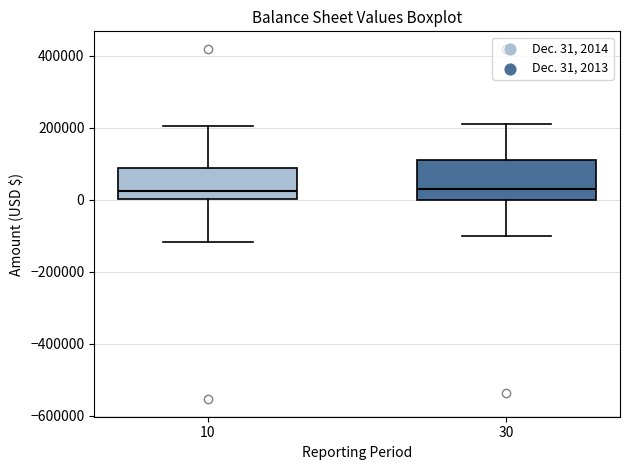

Where does the lower whisker of the box at x = 10 end on the y-axis? The values are not printed on the chart, so give them approximately, as read against the axis.

-120000